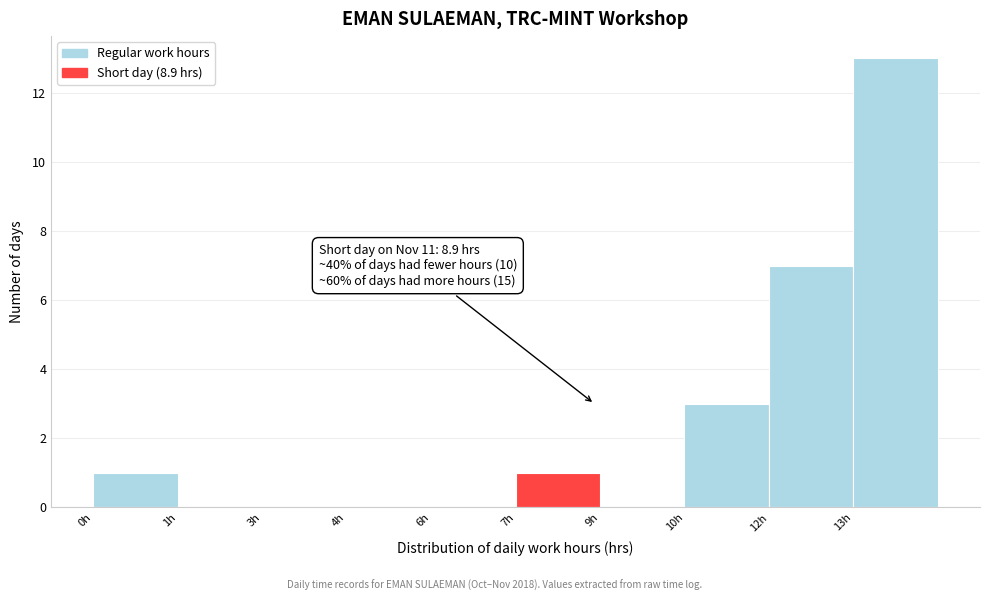

Reading right to left, extract all data points from this chart.

13h=13	12h=7	10h=3	9h=0	7h=1	6h=0	4h=0	3h=0	1h=0	0h=1